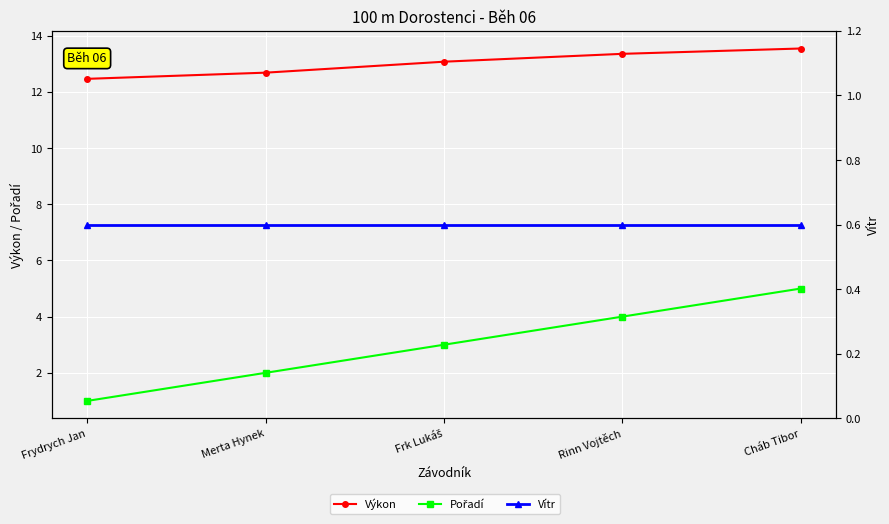

The Vítr series shows 0.6 at Frk Lukáš. True or false?

True